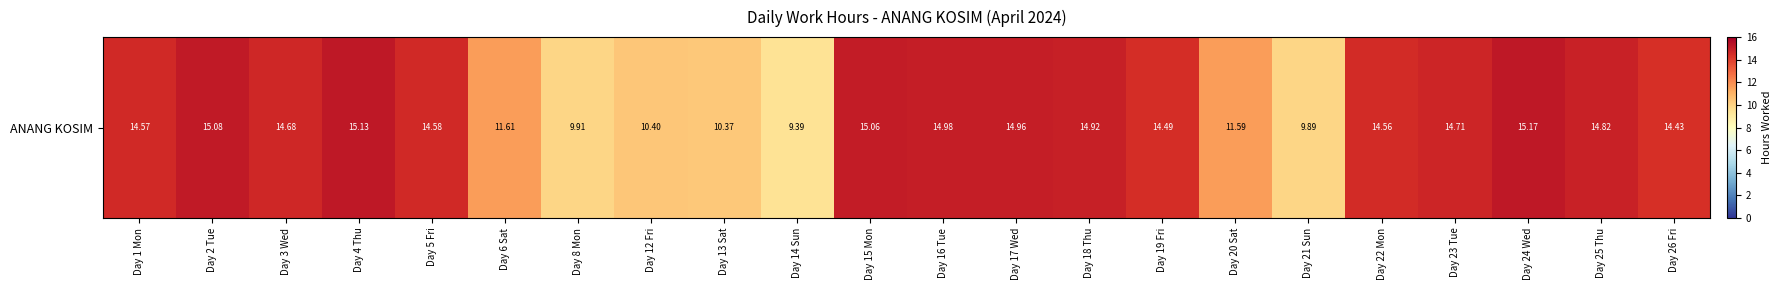

The chart shows a value of 15.1 at Day 4 Thu. True or false?

True